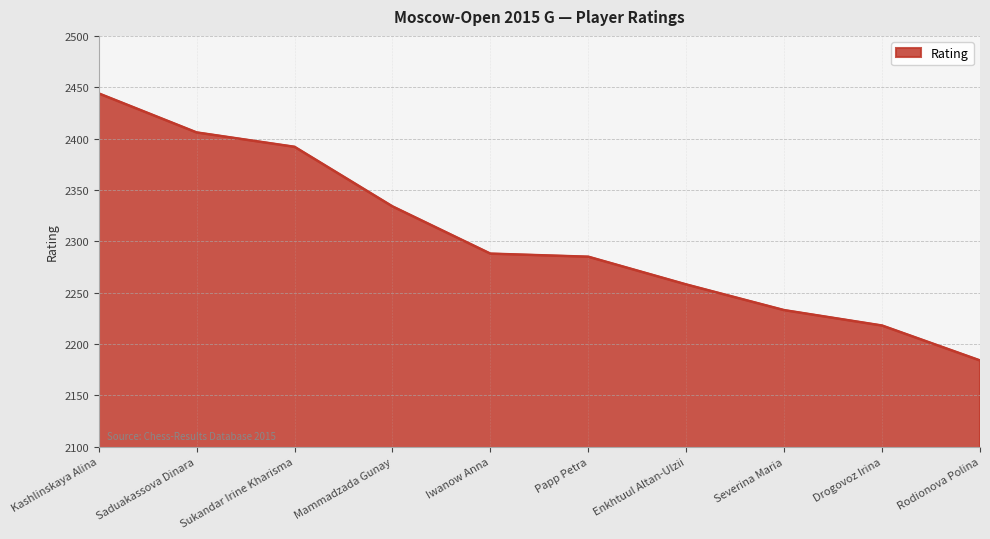

What value does the data have at Mammadzada Gunay?

2334